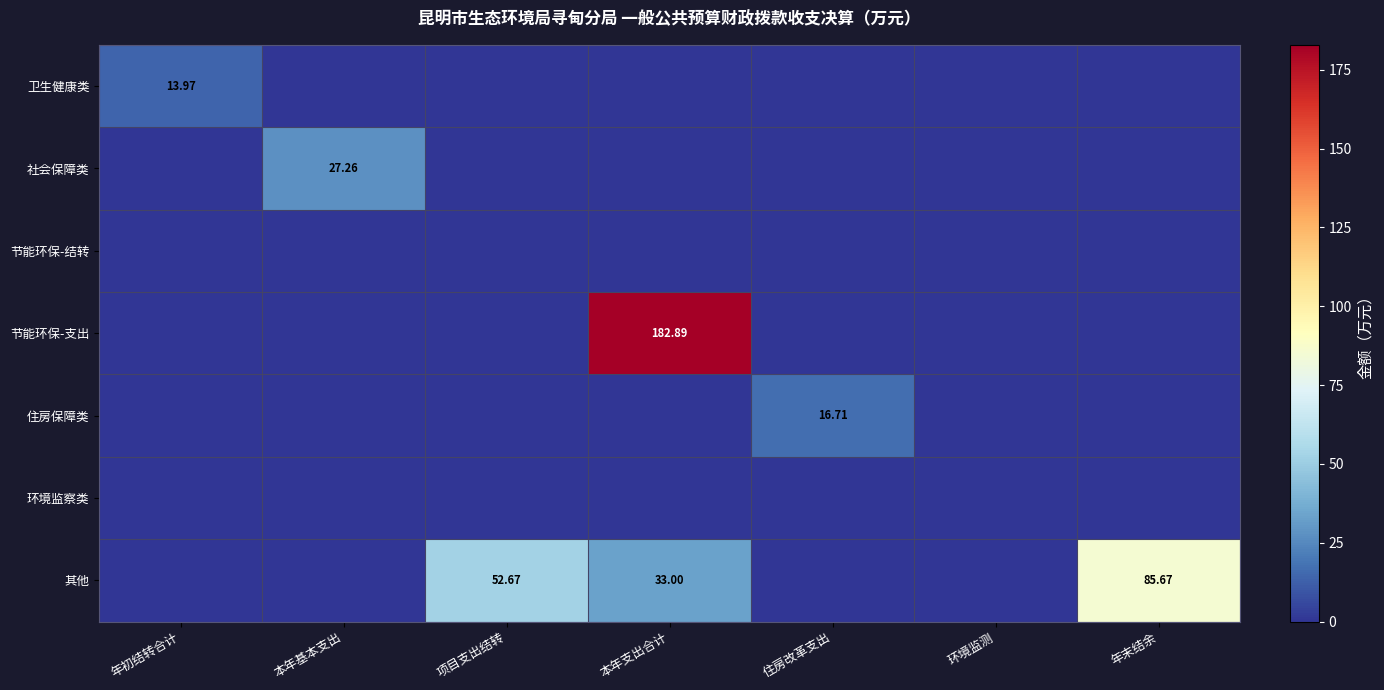

List the labels in order of 节能环保-支出 value, smallest first.

年初结转合计, 本年基本支出, 项目支出结转, 住房改革支出, 环境监测, 年末结余, 本年支出合计